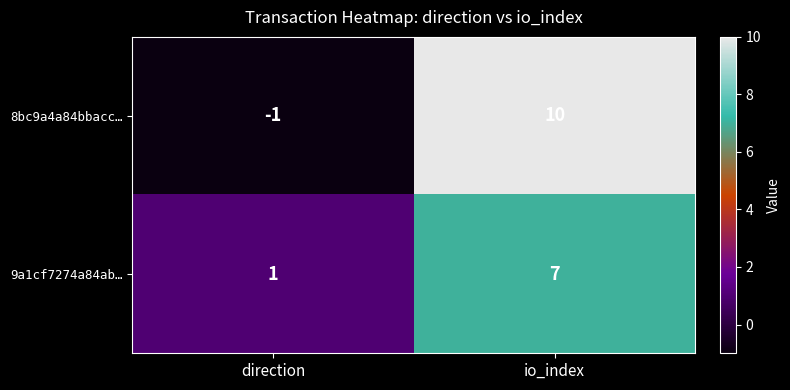

Which category has the lowest value across all series?

direction